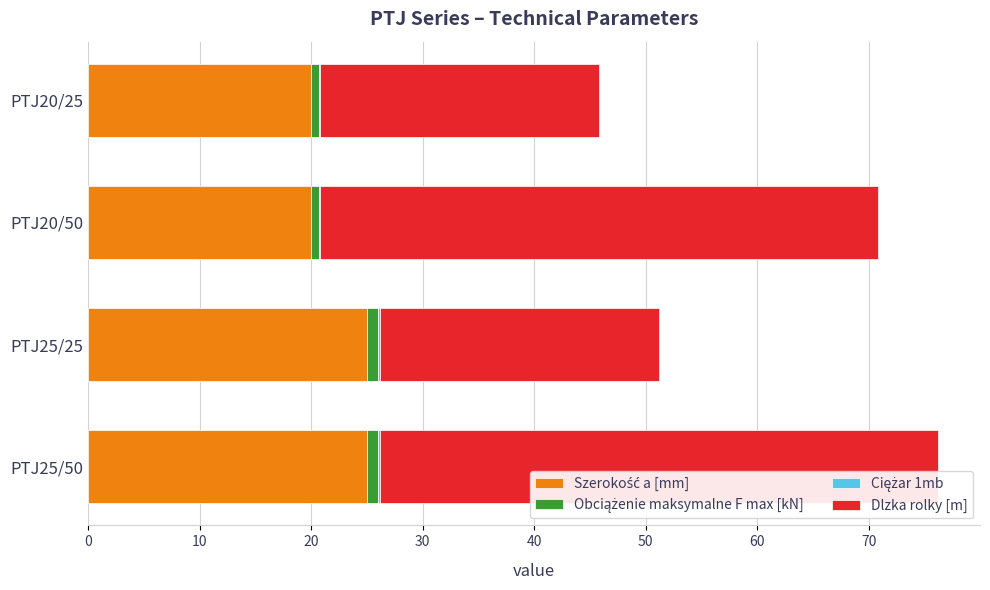

Reading right to left, list all the values displayed in this chart.

Szerokość a [mm]: 25.0	25.0	20.0	20.0
Obciążenie maksymalne F max [kN]: 1.0	1.0	0.7	0.7
Ciężar 1mb: 0.1	0.1	0.1	0.1
Dlzka rolky [m]: 50.0	25.0	50.0	25.0